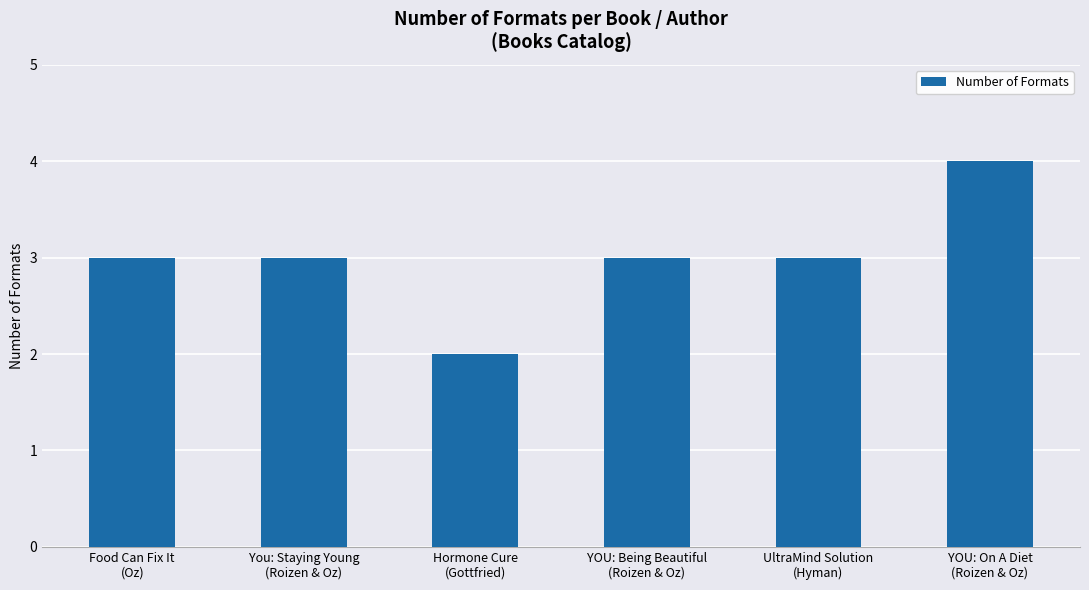

Which has a higher value, YOU: Being Beautiful
(Roizen & Oz) or YOU: On A Diet
(Roizen & Oz)?

YOU: On A Diet
(Roizen & Oz)